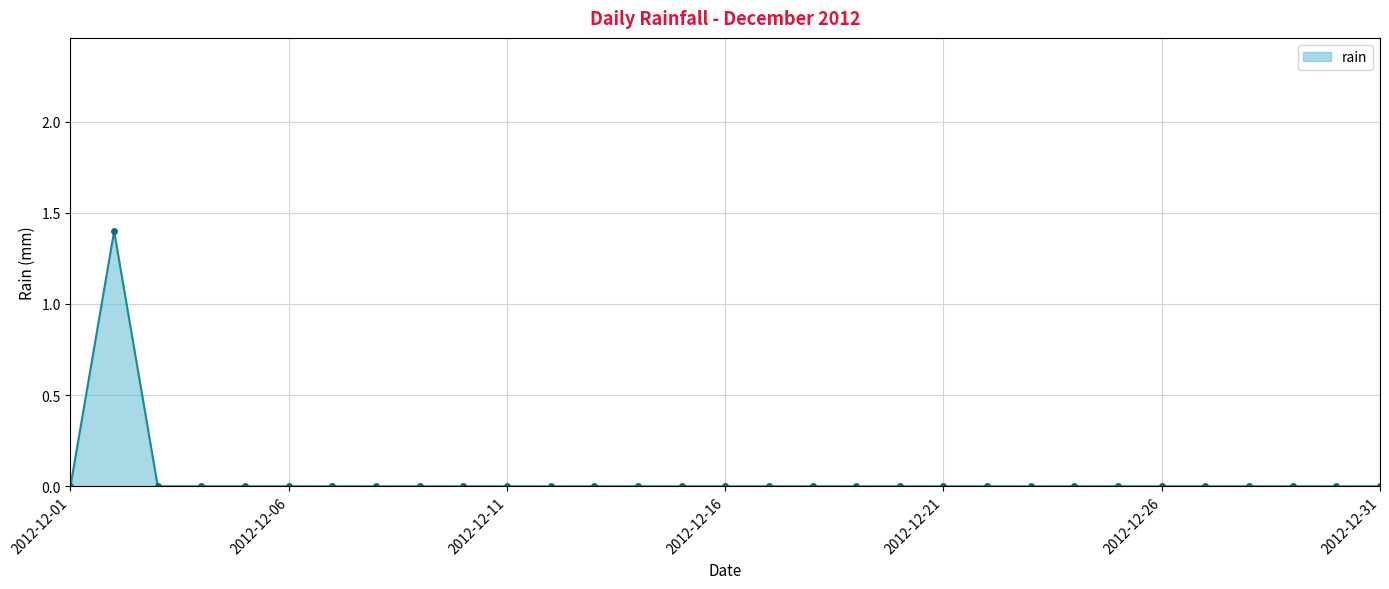

What is the difference between the maximum and second lowest values?

1.4